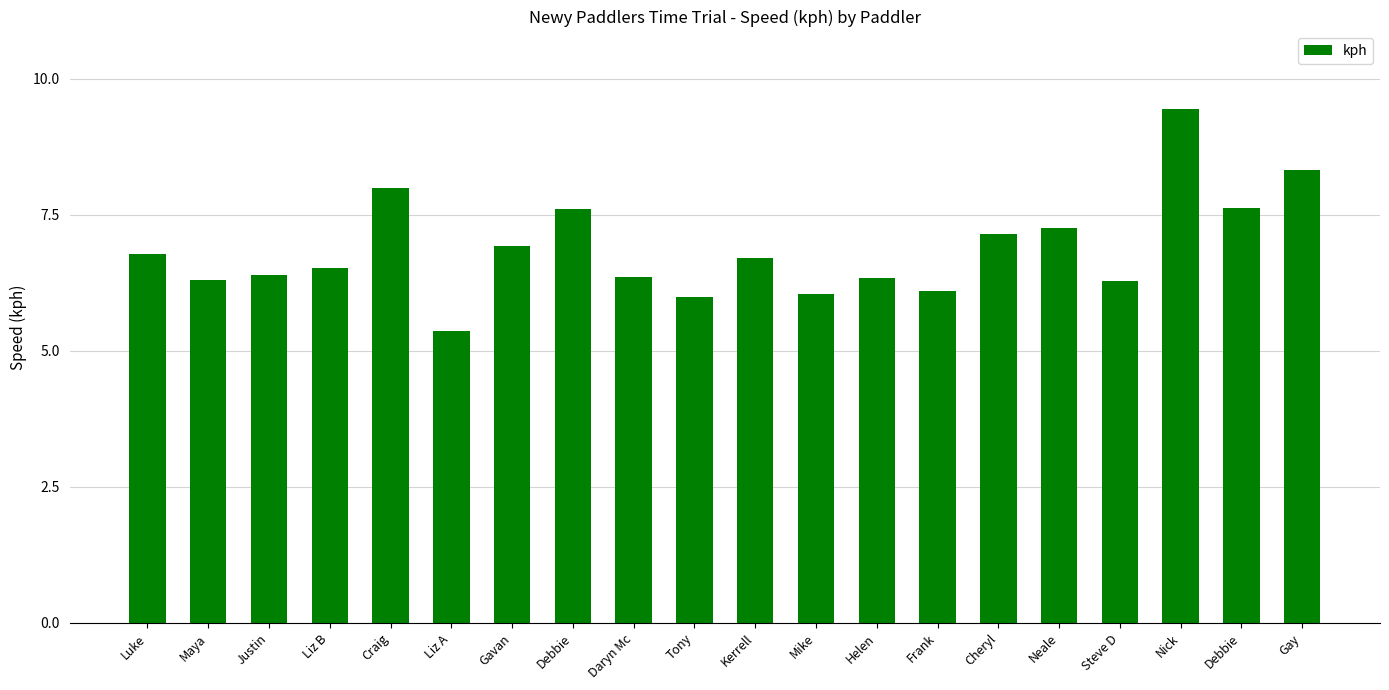

How many categories are shown in the chart?

20